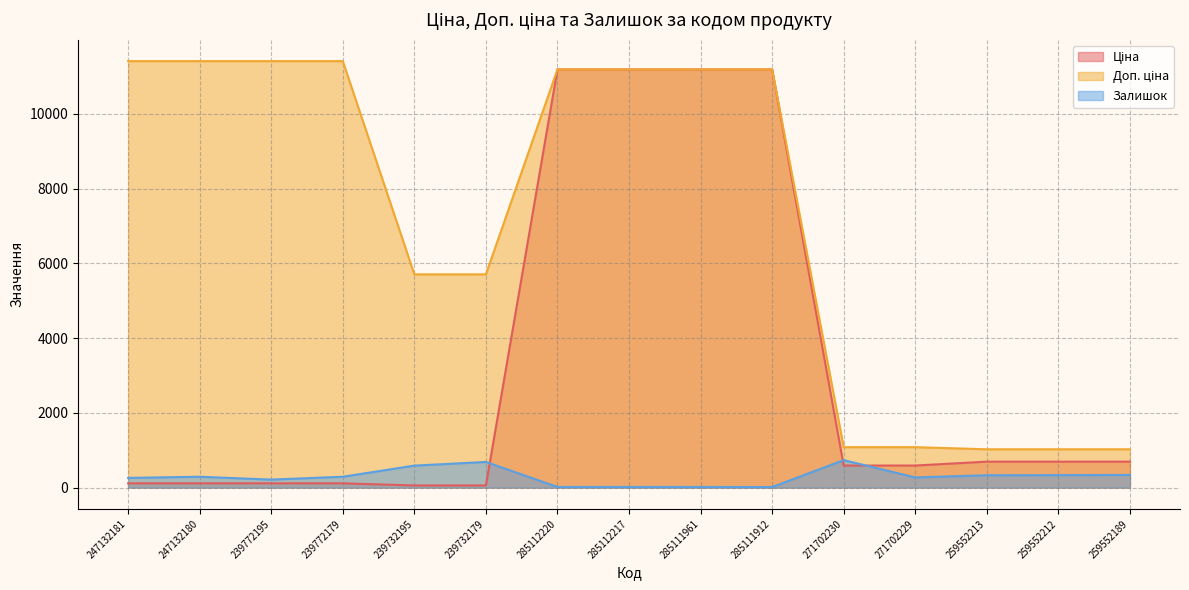

Rank the categories by Доп. ціна value from lowest to highest.

259552213, 259552212, 259552189, 271702230, 271702229, 239732195, 239732179, 285112220, 285112217, 285111961, 285111912, 247132181, 247132180, 239772195, 239772179